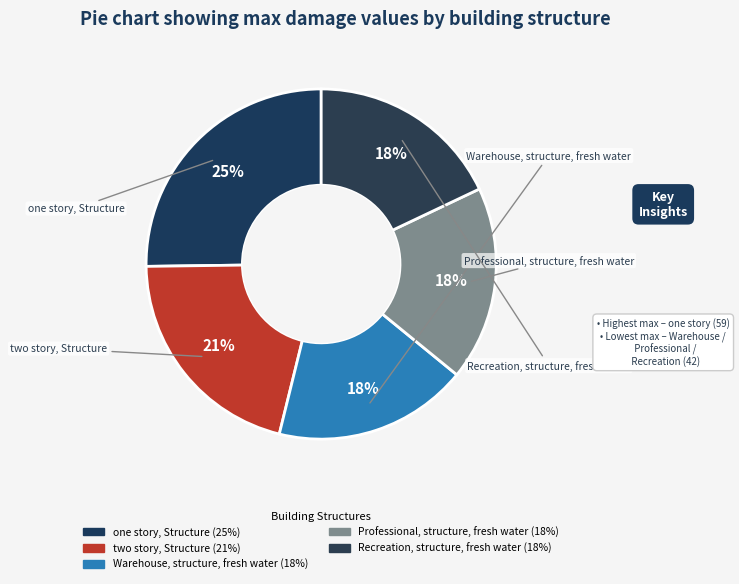

Count the number of slices in the pie.

5